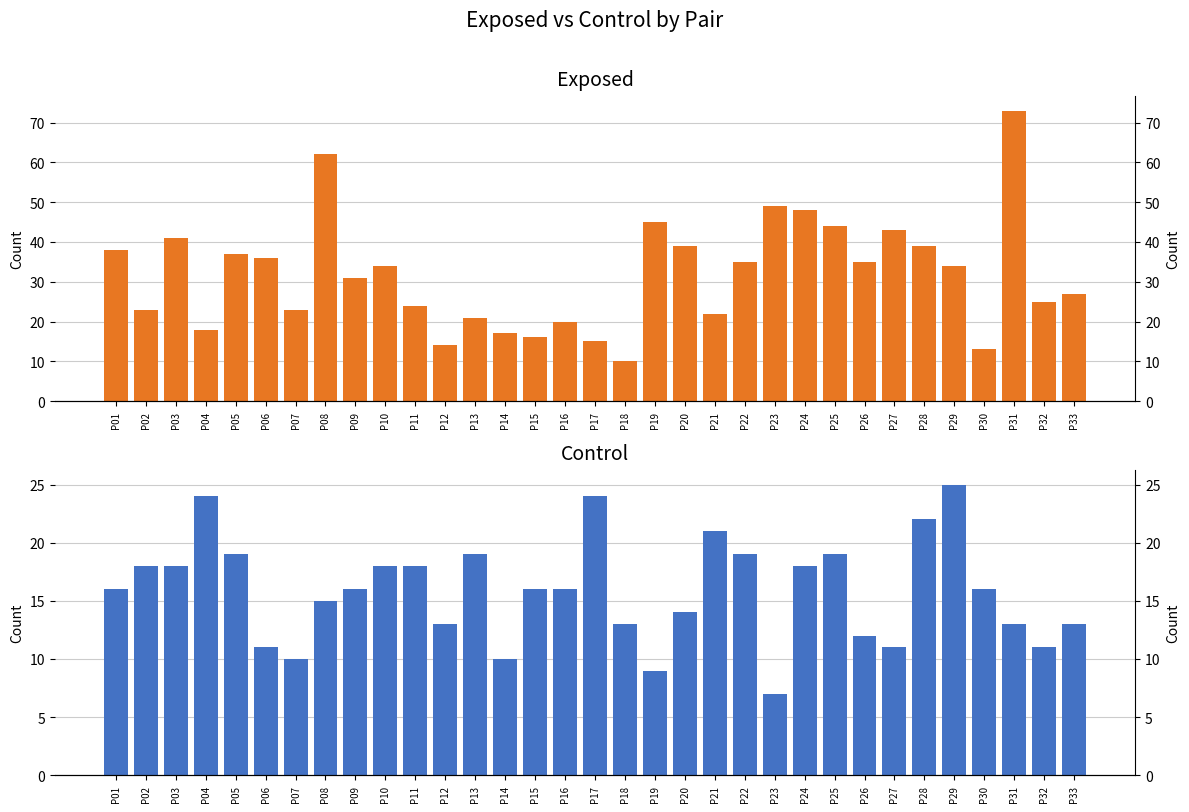

Which series has the largest range (max minus min)?

Exposed